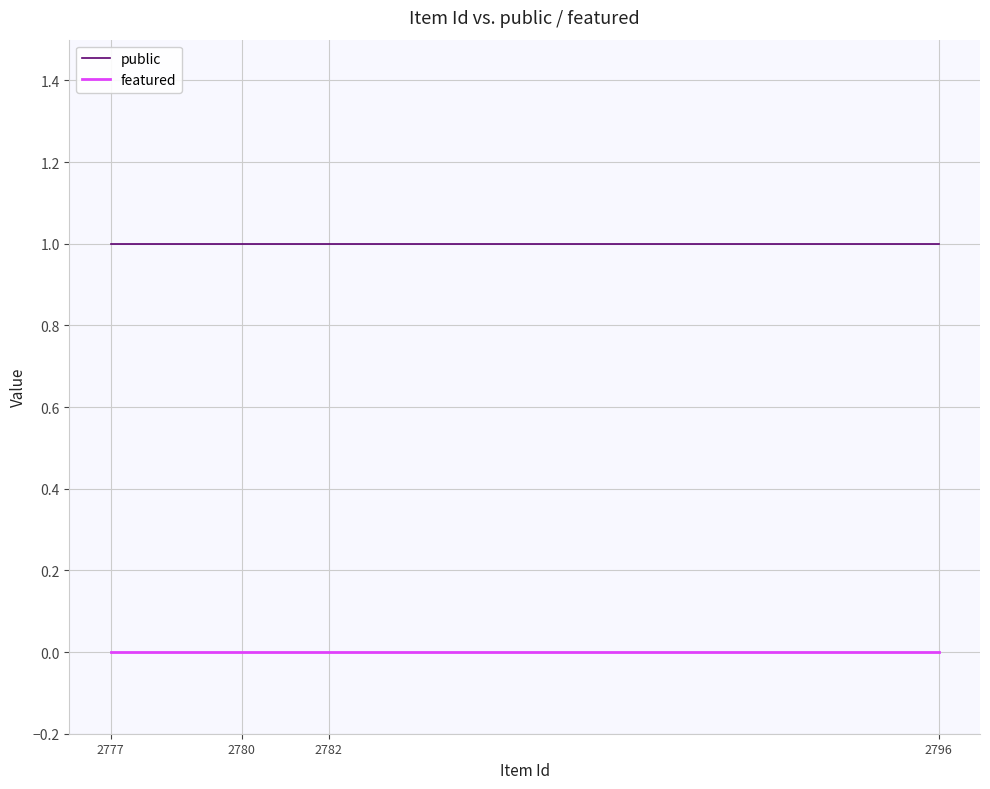

What is the greatest value displayed?

1